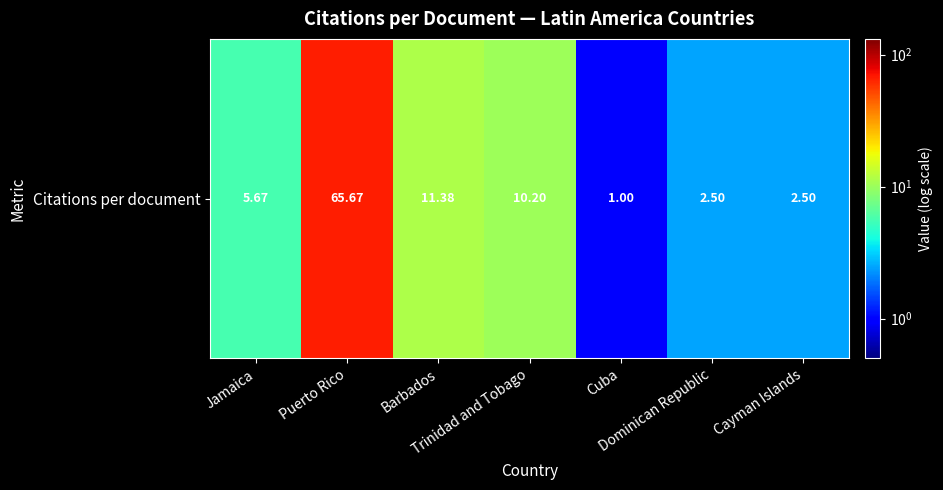

Which category has the highest value across all series?

Puerto Rico